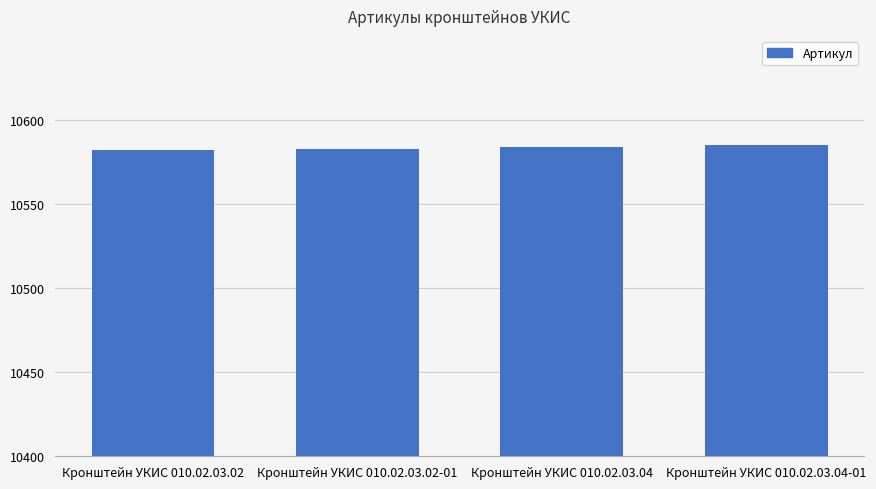

What is the sum of all values?

42334